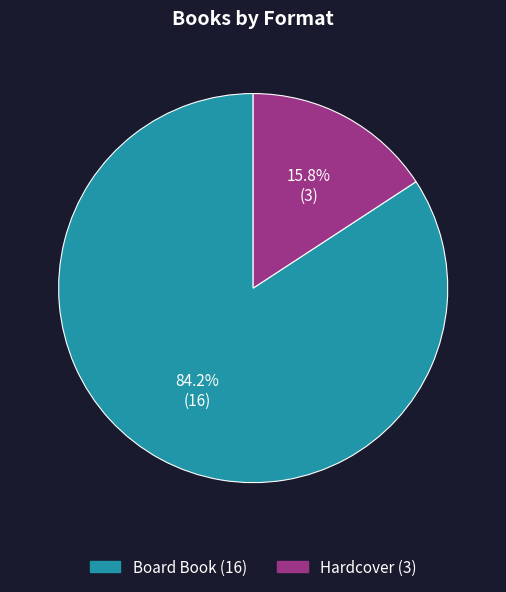

How many slices are in this pie chart?

2